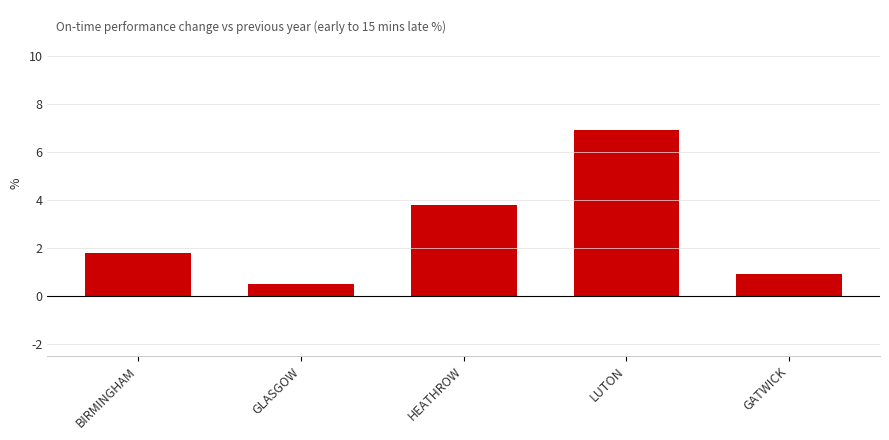

Rank the categories by value from lowest to highest.

GLASGOW, GATWICK, BIRMINGHAM, HEATHROW, LUTON